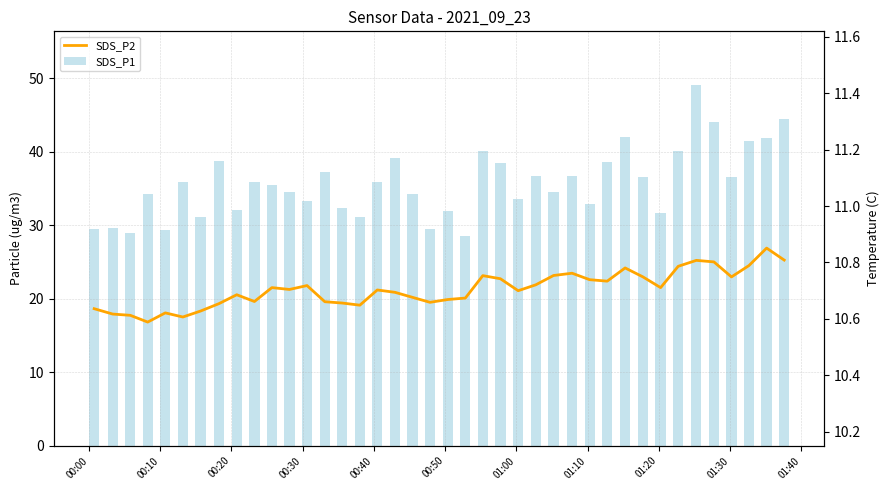

What is the difference between the second highest and second lowest values in the BME280_temperature series?

0.4